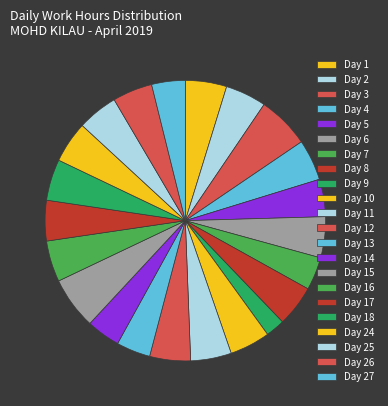

How many segments does this pie chart have?

22